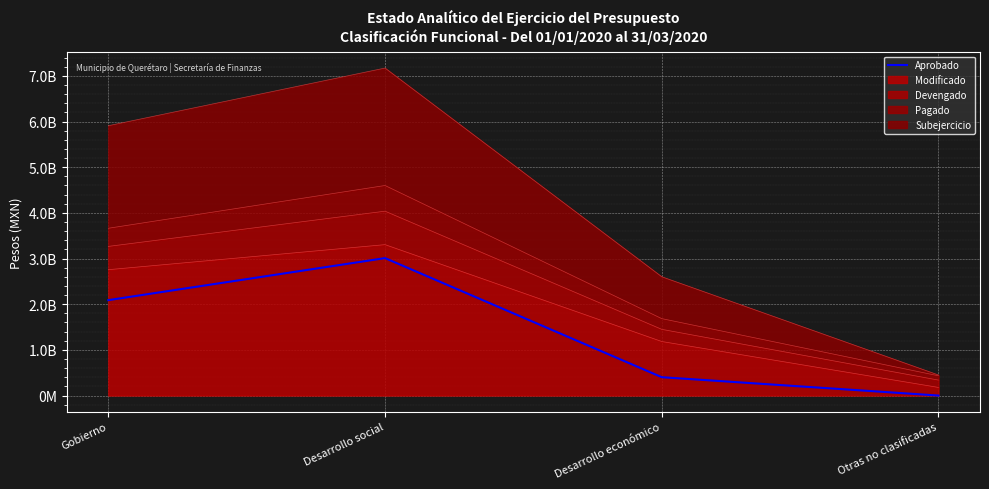

At which label is the value closest to 1504695183?

Gobierno